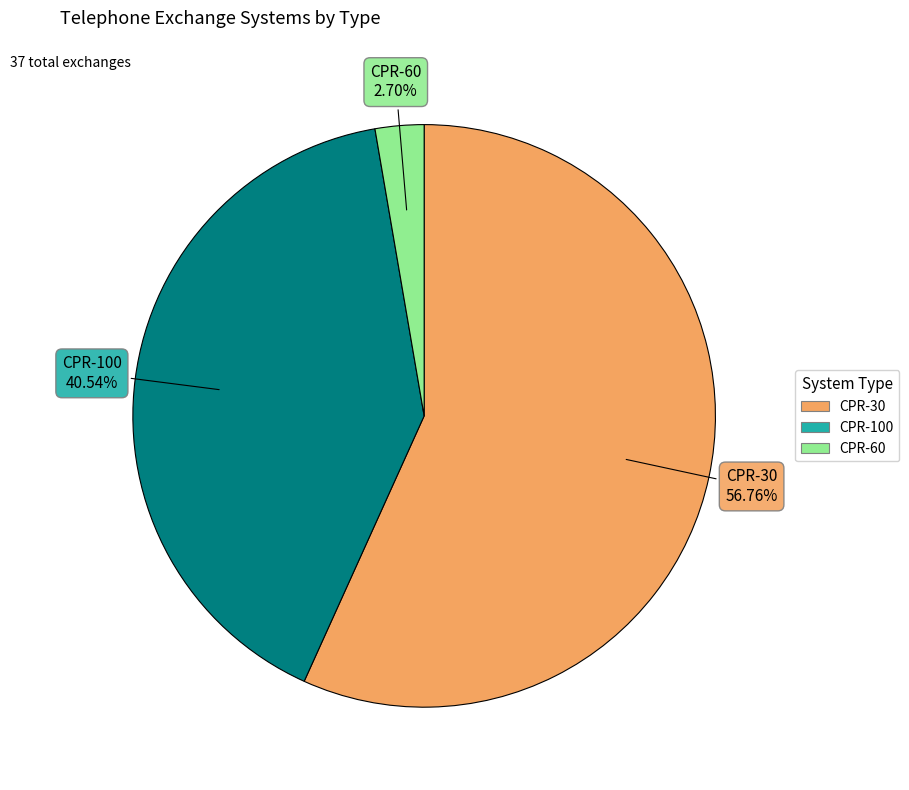

The CPR-60 slice represents 3% of the pie. True or false?

True